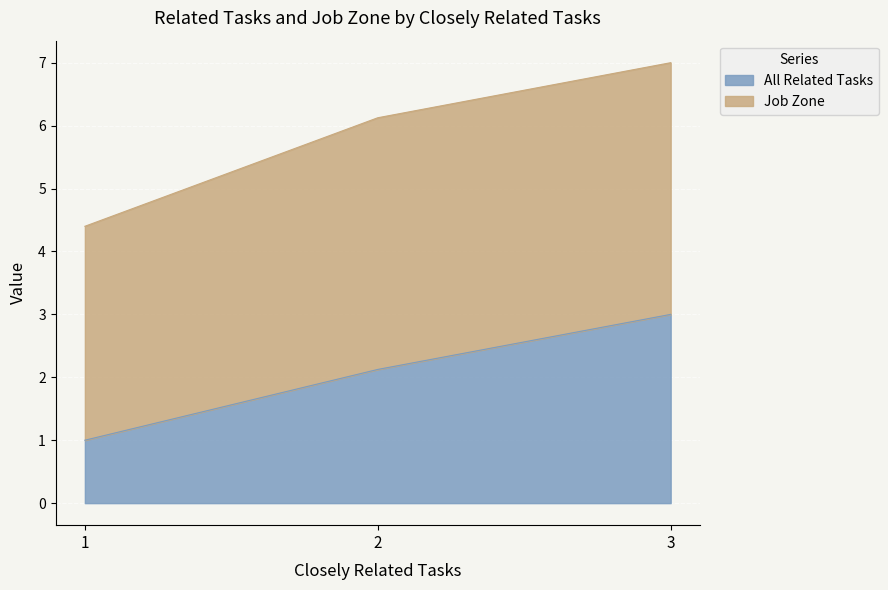

What is the difference between the values at 3 and 2?

0.9